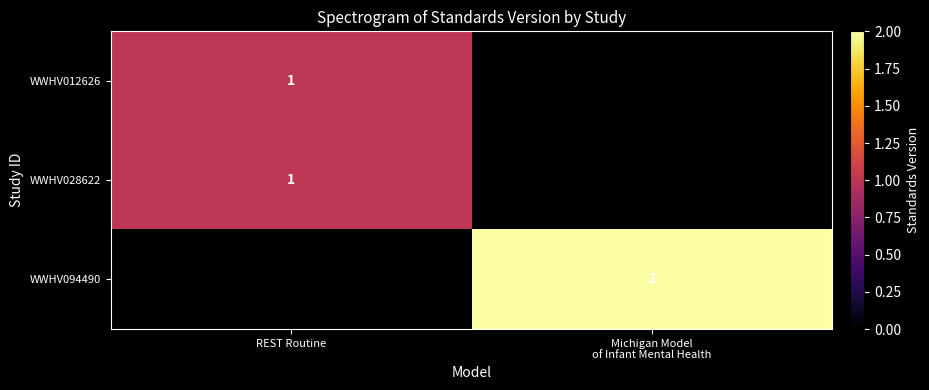

What is the sum of all WWHV094490 values?

2